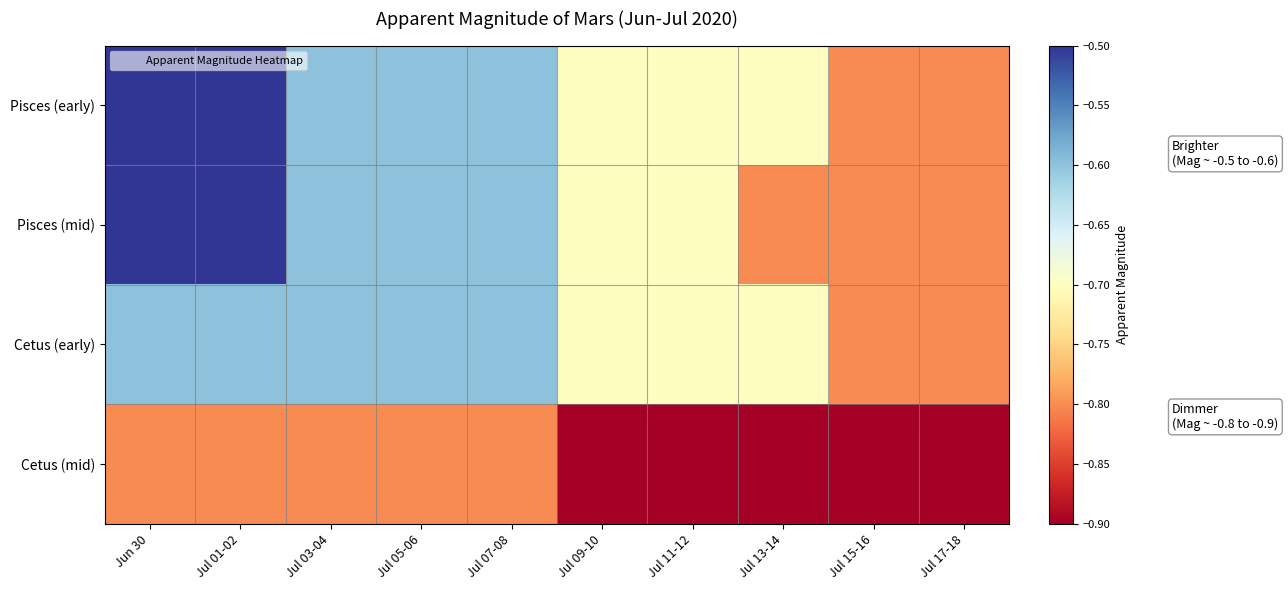

What is the difference between the highest and lowest values at Jul 11-12?

0.2